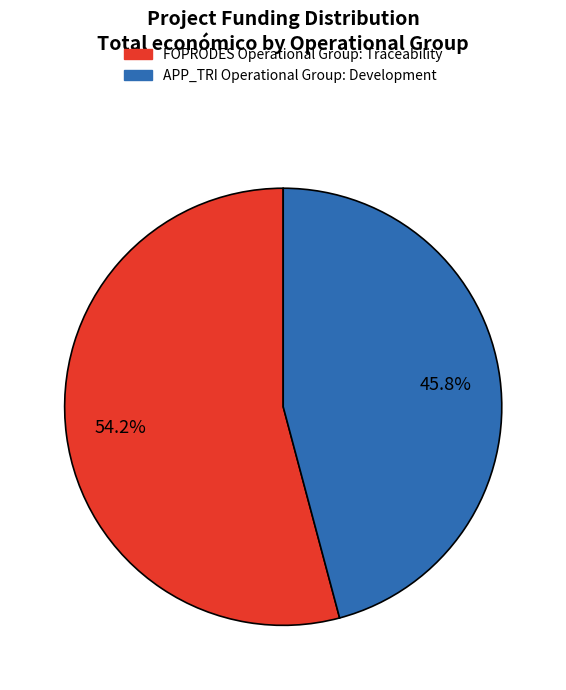

Do FOPRODES Operational Group: Traceability and APP_TRI Operational Group: Development together represent more than half of the pie?

Yes